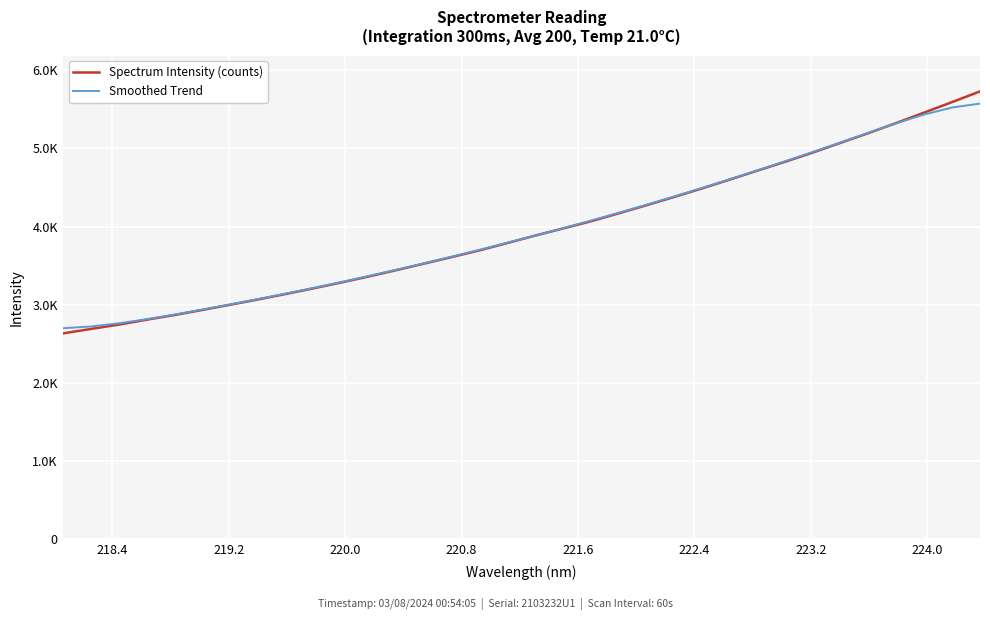

What are all the series names shown in the legend?

Spectrum Intensity (counts), Smoothed Trend